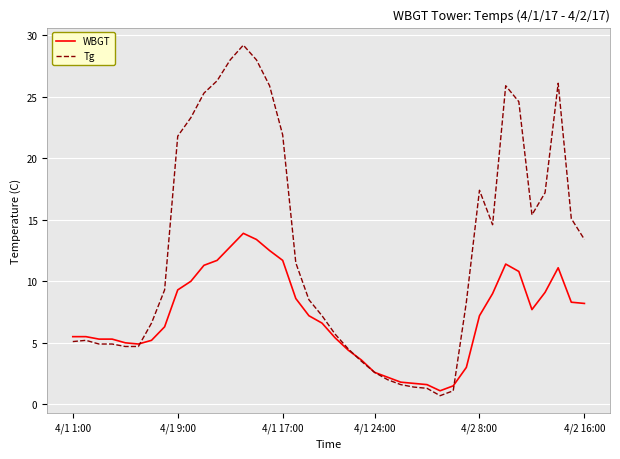

What is the difference between the maximum and minimum values in the WBGT series?

12.8